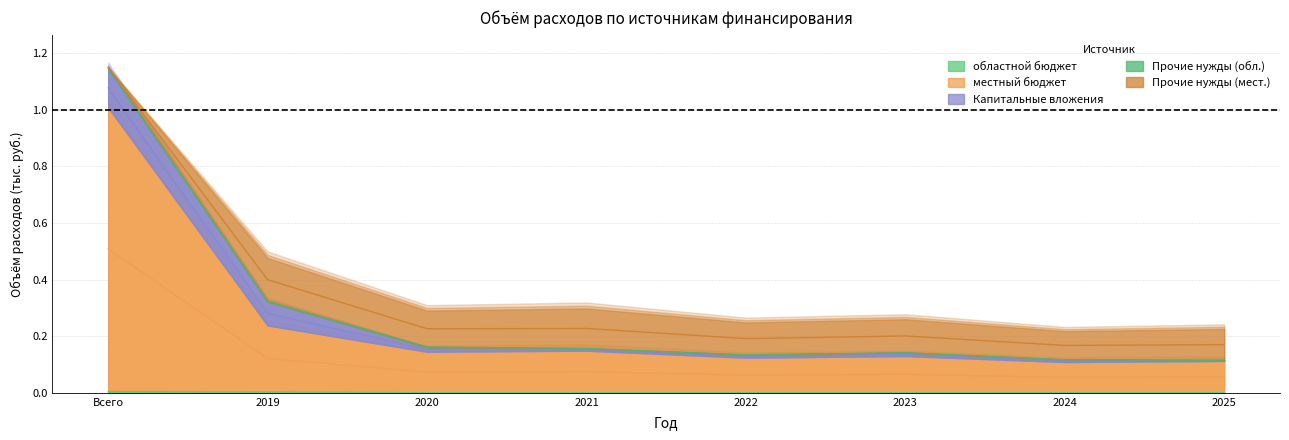

What position from the right is Всего?

8